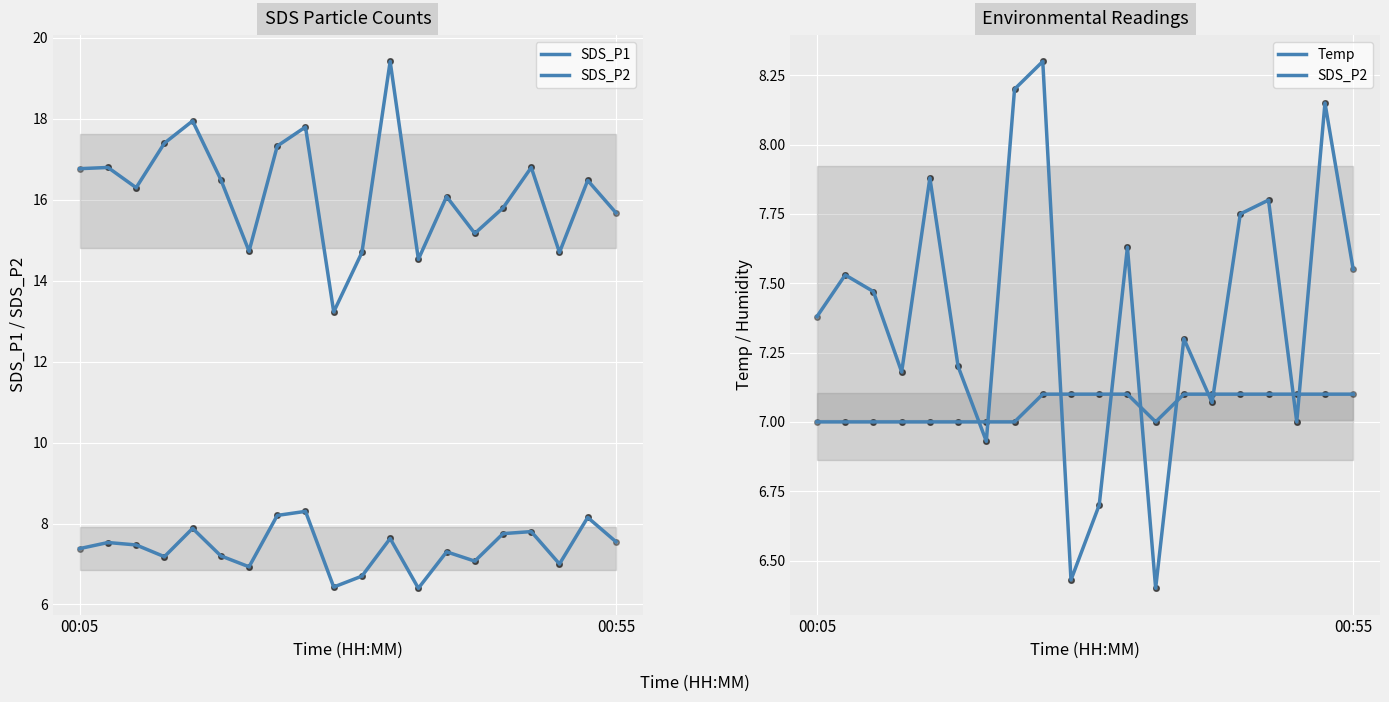

How many lines are shown in the chart?

3